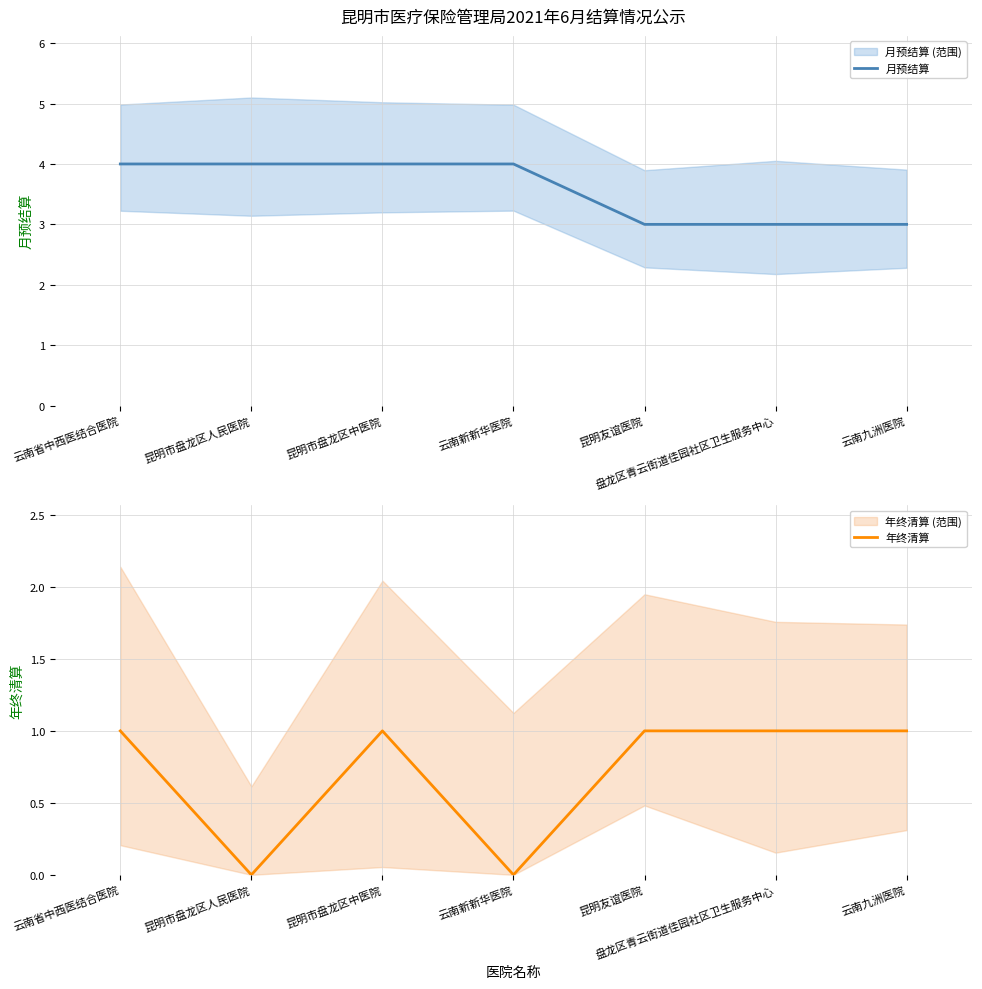

At which category does 年终清算 reach its first local valley?

昆明市盘龙区人民医院